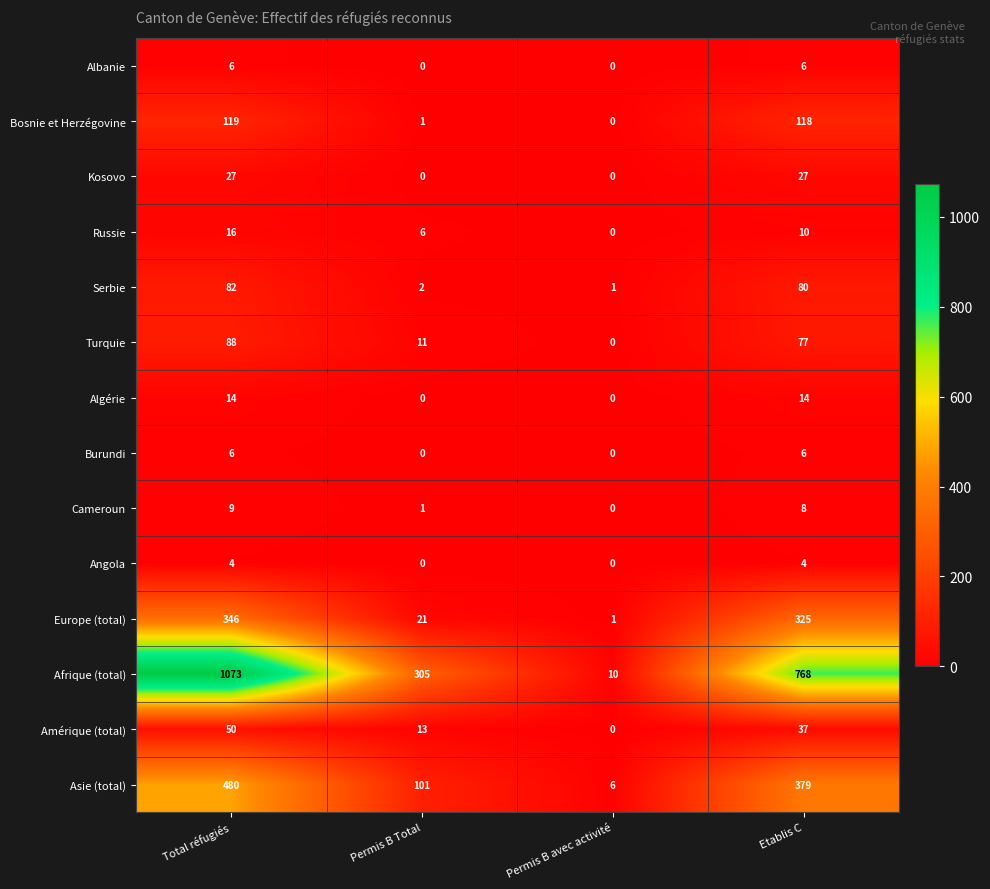

How many distinct data groups are displayed?

14